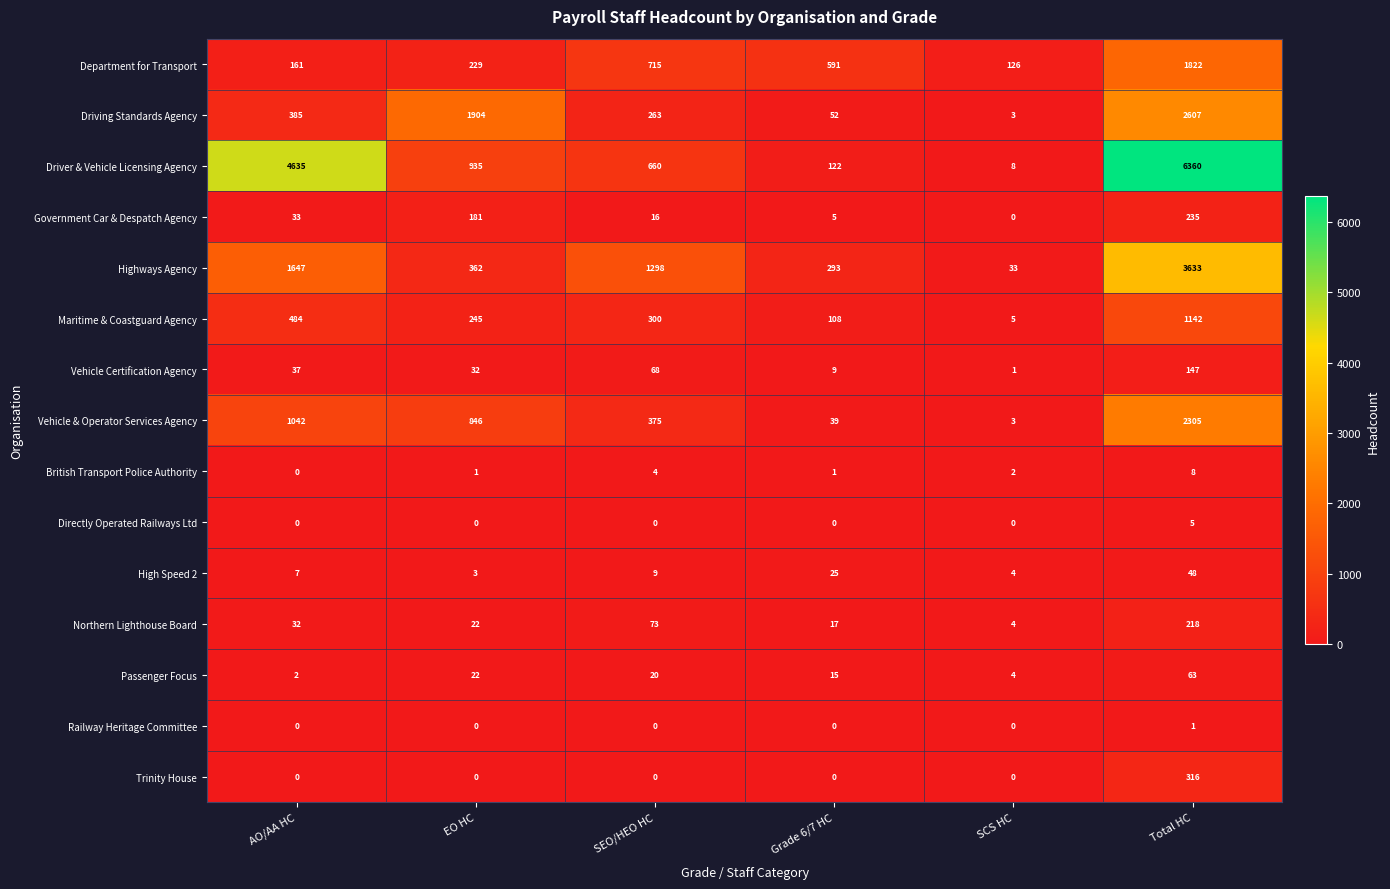

What is the difference between the highest and lowest values at AO/AA HC?

4635